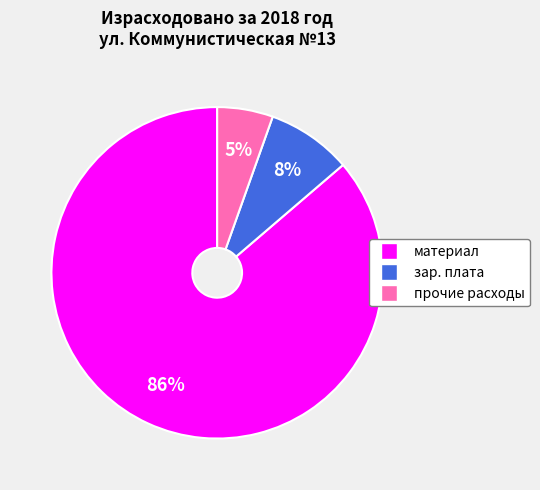

What percentage is the прочие расходы slice, to the nearest percent?

5%